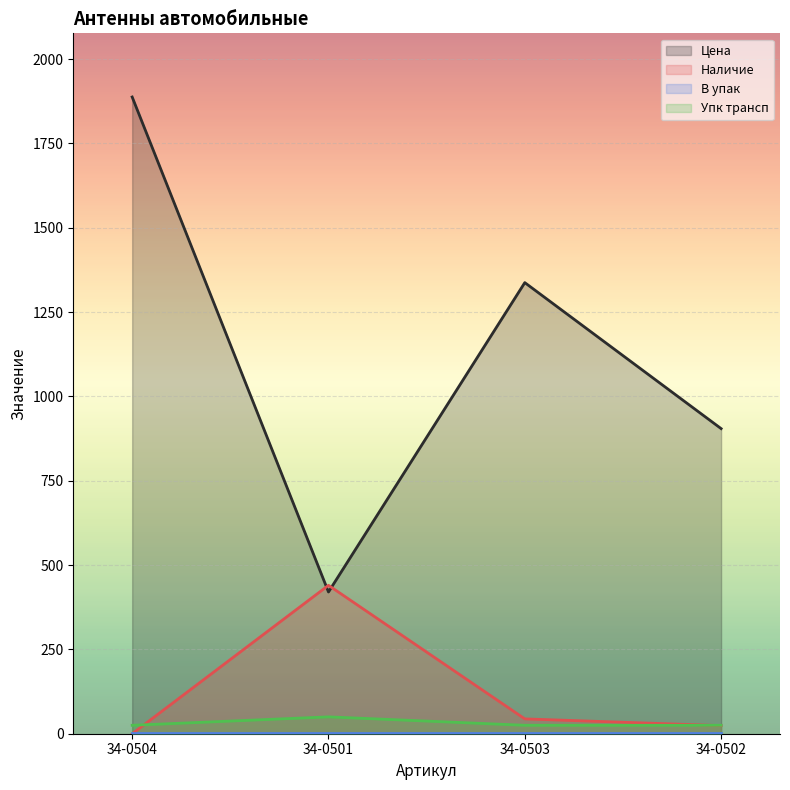

Rank the categories by Цена value from highest to lowest.

34-0504, 34-0503, 34-0502, 34-0501